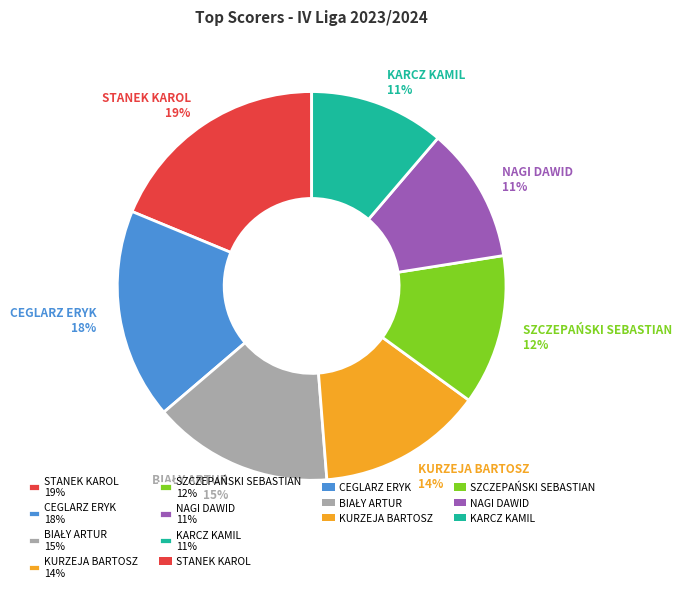

Is the sum of CEGLARZ ERYK and STANEK KAROL greater than half?

No